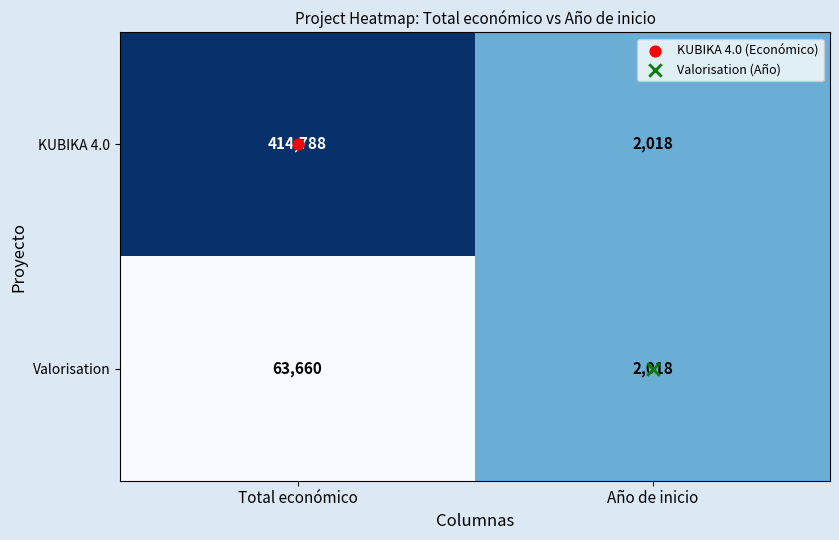

The KUBIKA 4.0 series shows 2018 at Año de inicio. True or false?

True